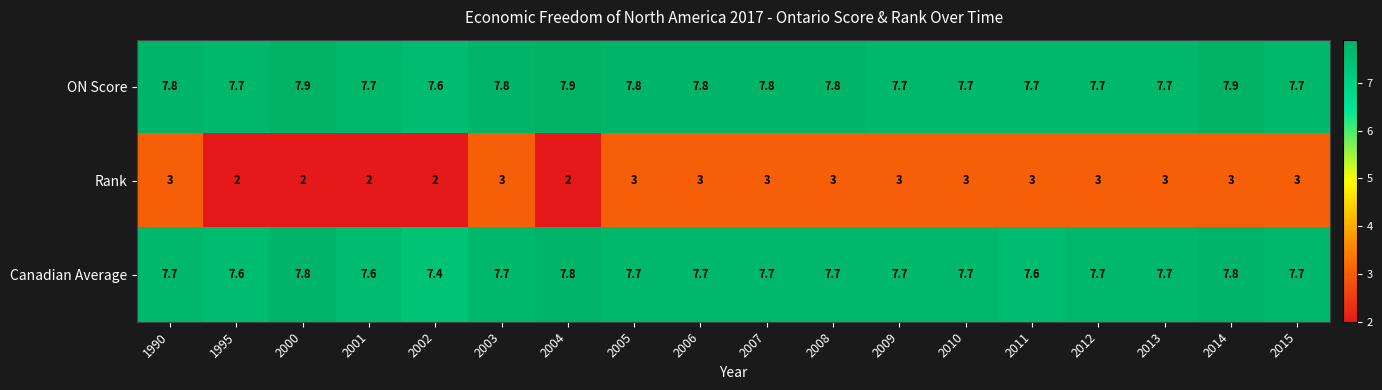

Count the ON Score values in the range 7 to 8.

18